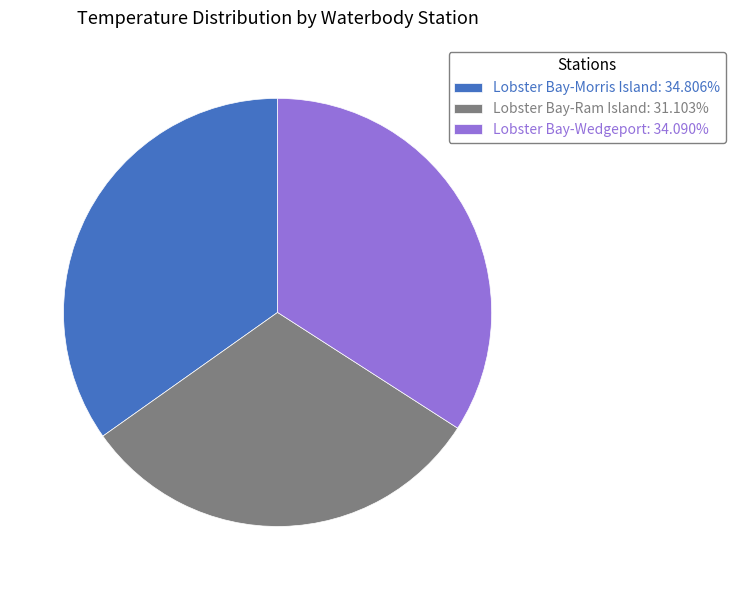

Is the sum of Lobster Bay-Ram Island: 31.103% and Lobster Bay-Wedgeport: 34.090% greater than half?

Yes